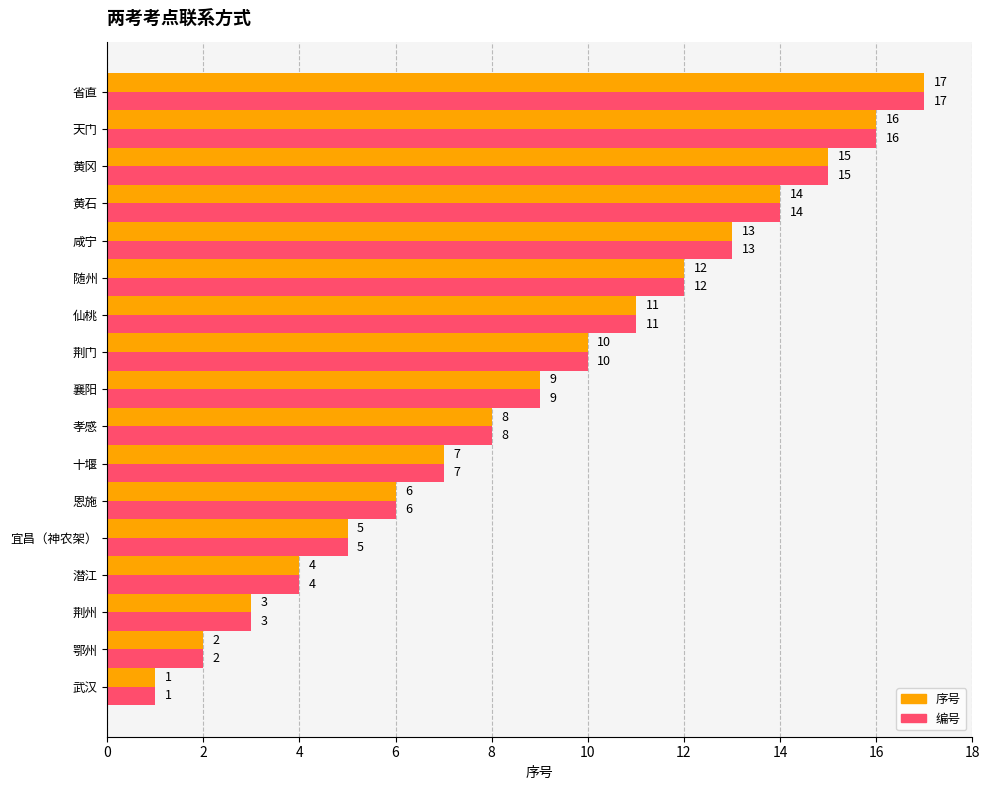

Is the value of 编号 at 恩施 greater than the value of 序号 at 荆门?

No